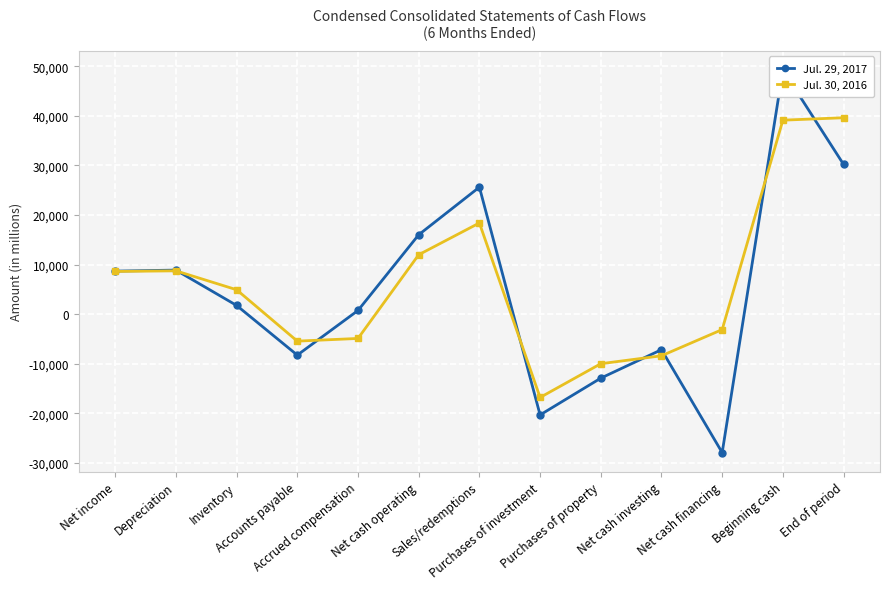

Count the number of categories in the chart.

13